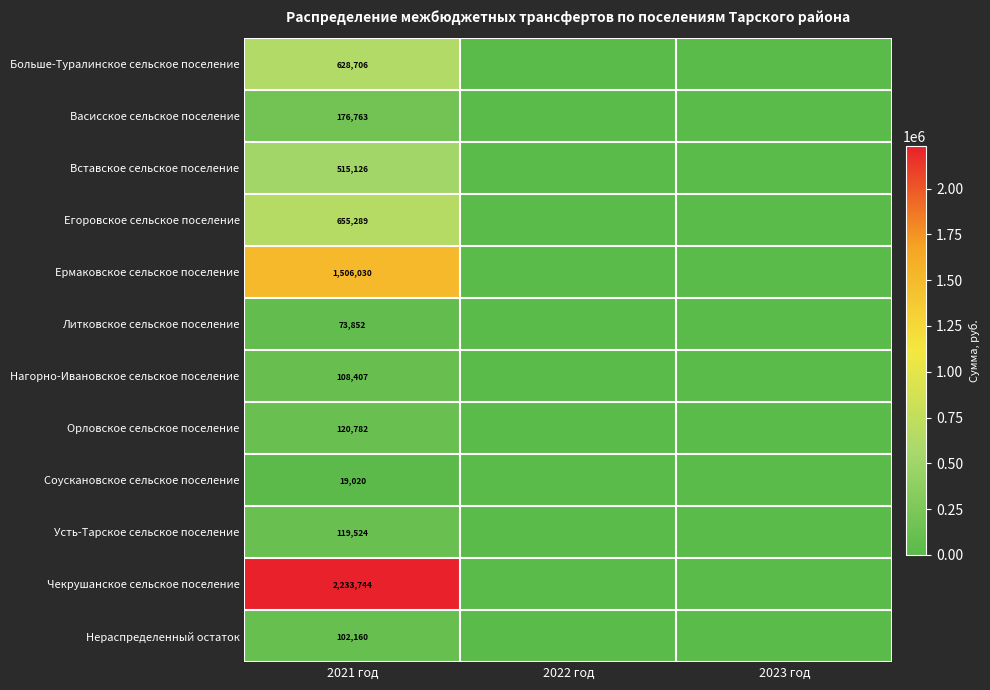

How many values in the Вставское сельское поселение series exceed 0?

1